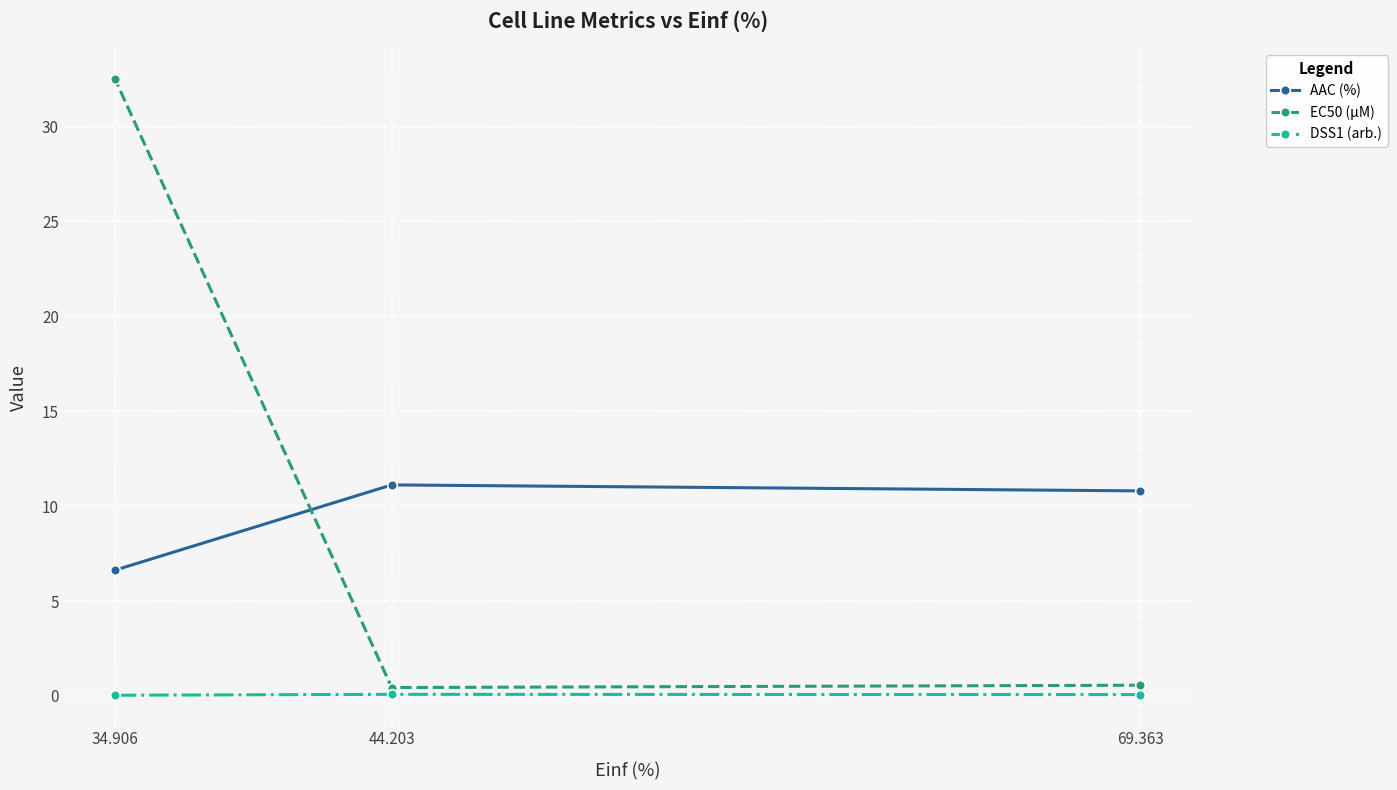

Which category has the highest value across all series?

34.906